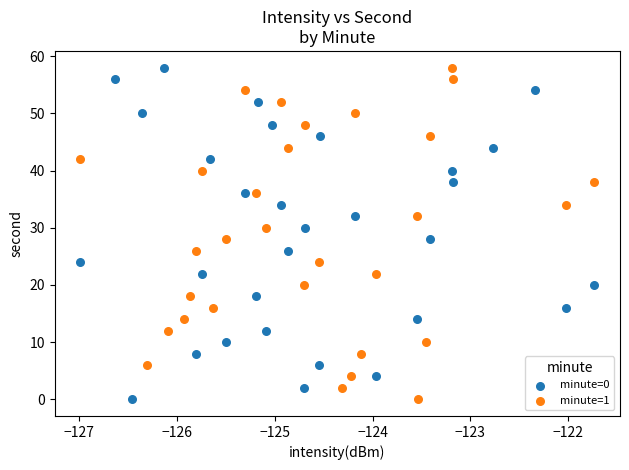

What are all the series names shown in the legend?

minute=0, minute=1